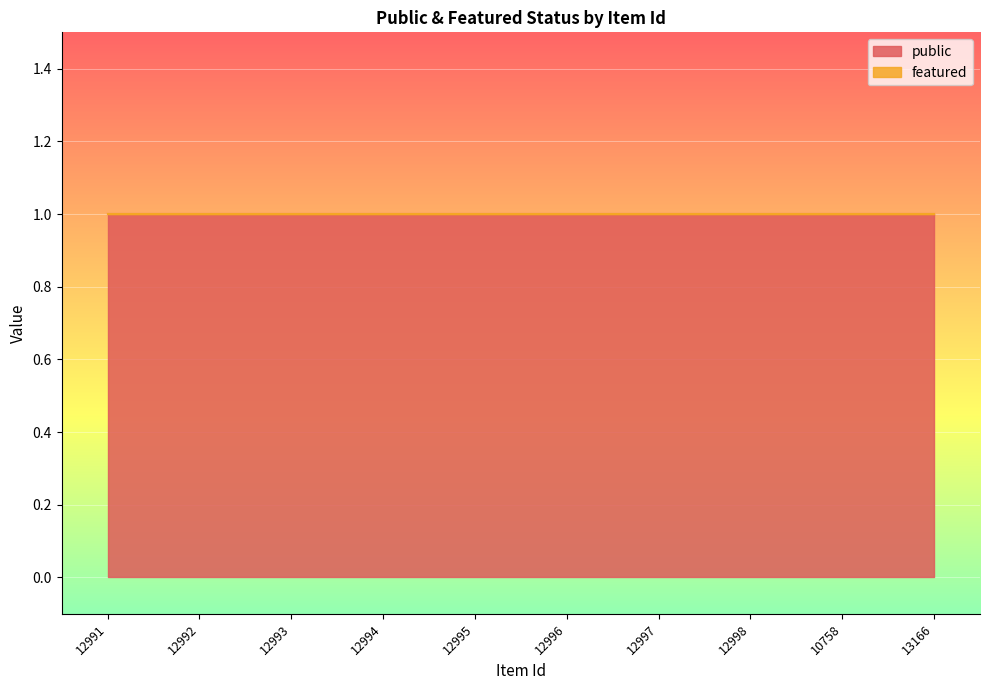

Reading left to right, list all the values displayed in this chart.

public: 1	1	1	1	1	1	1	1	1	1
featured: 0	0	0	0	0	0	0	0	0	0